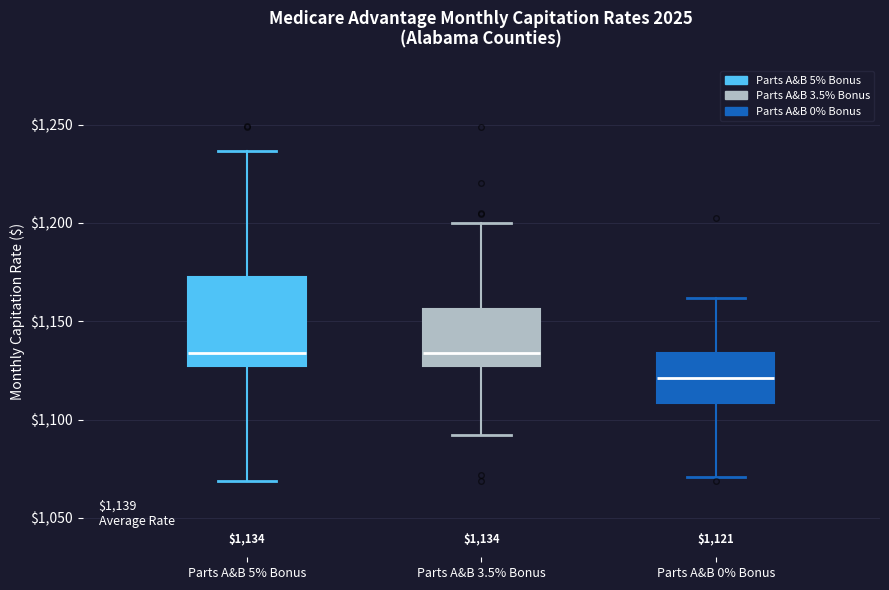

Comparing the boxes themselves (not the whiskers), which one is the tallest?

Parts A&B 5% Bonus